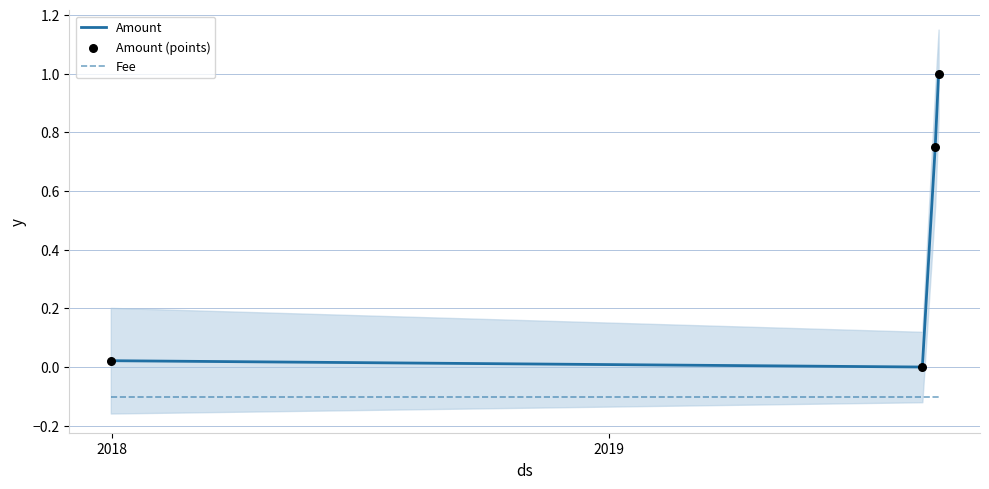

Is the value of Amount at 2 greater than the value of Amount (points) at 2019?

Yes